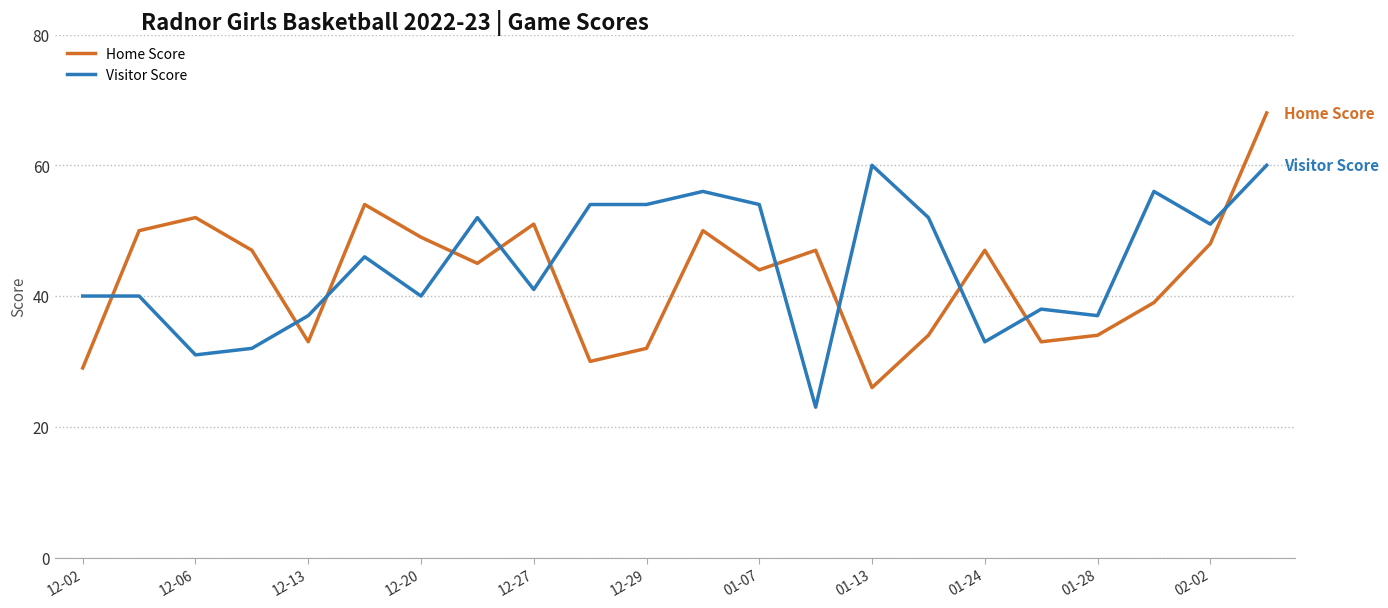

How many distinct data groups are displayed?

2